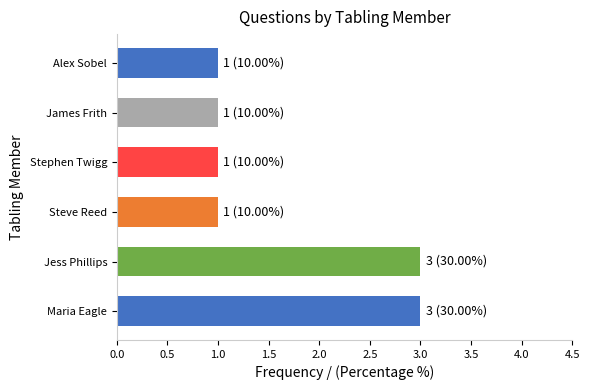

How many bars are there in total?

6